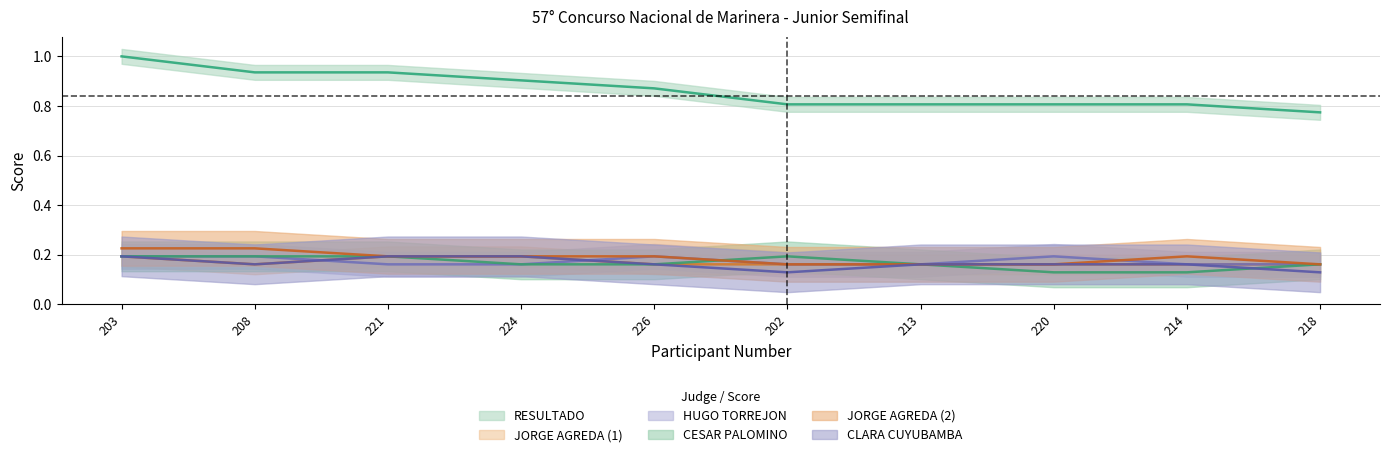

Which has a higher value, 220 or 214?

220